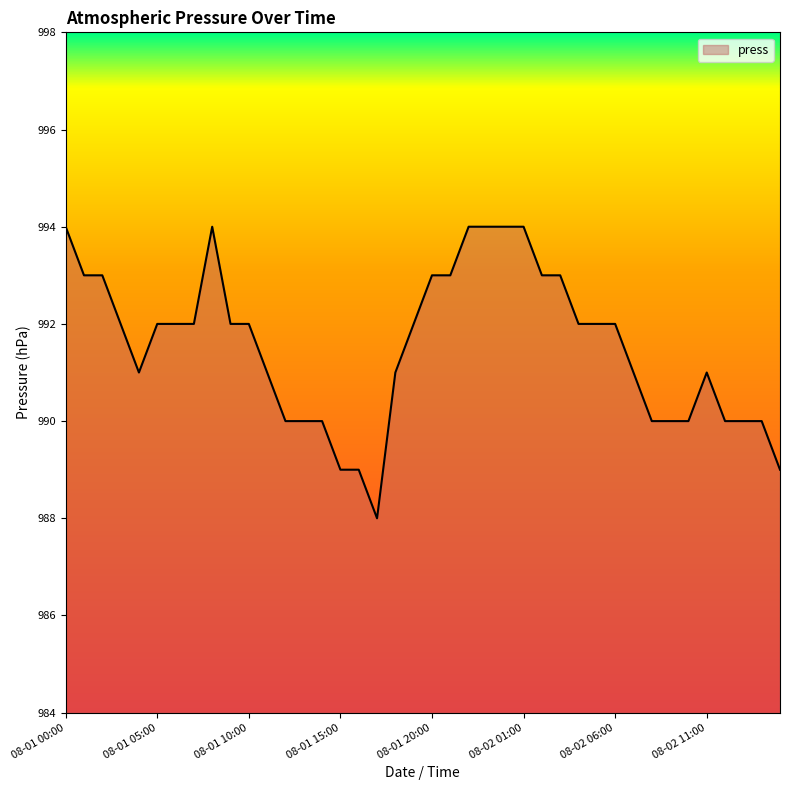

What is the maximum value shown in the chart?

994